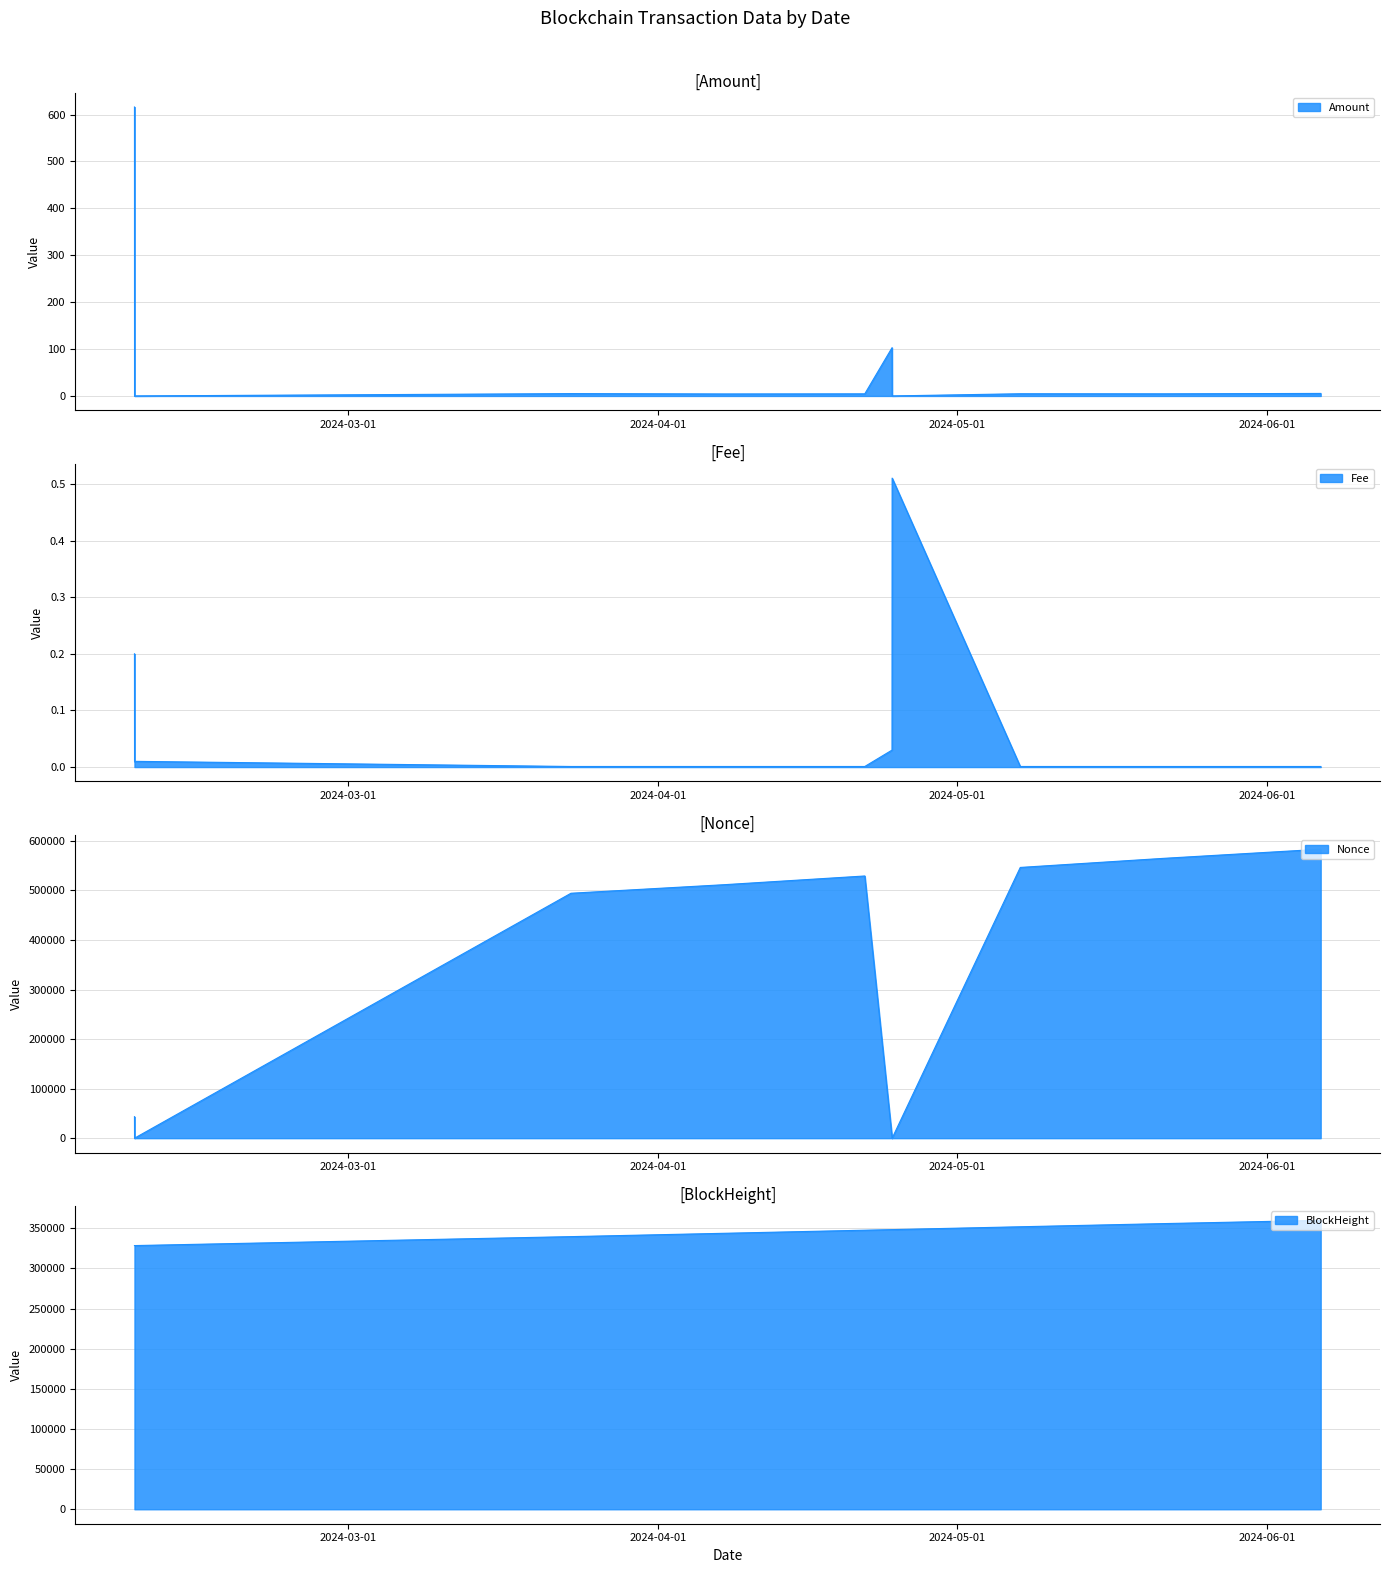

Where is the first local maximum for Fee?

2024-04-24 11:00:00